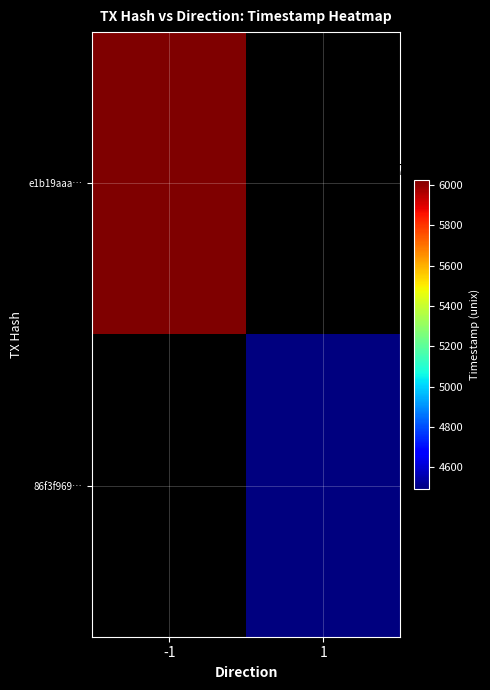

Which series has the largest total across all categories?

e1b19aaa9507b8f31858a283c4e472f56278461